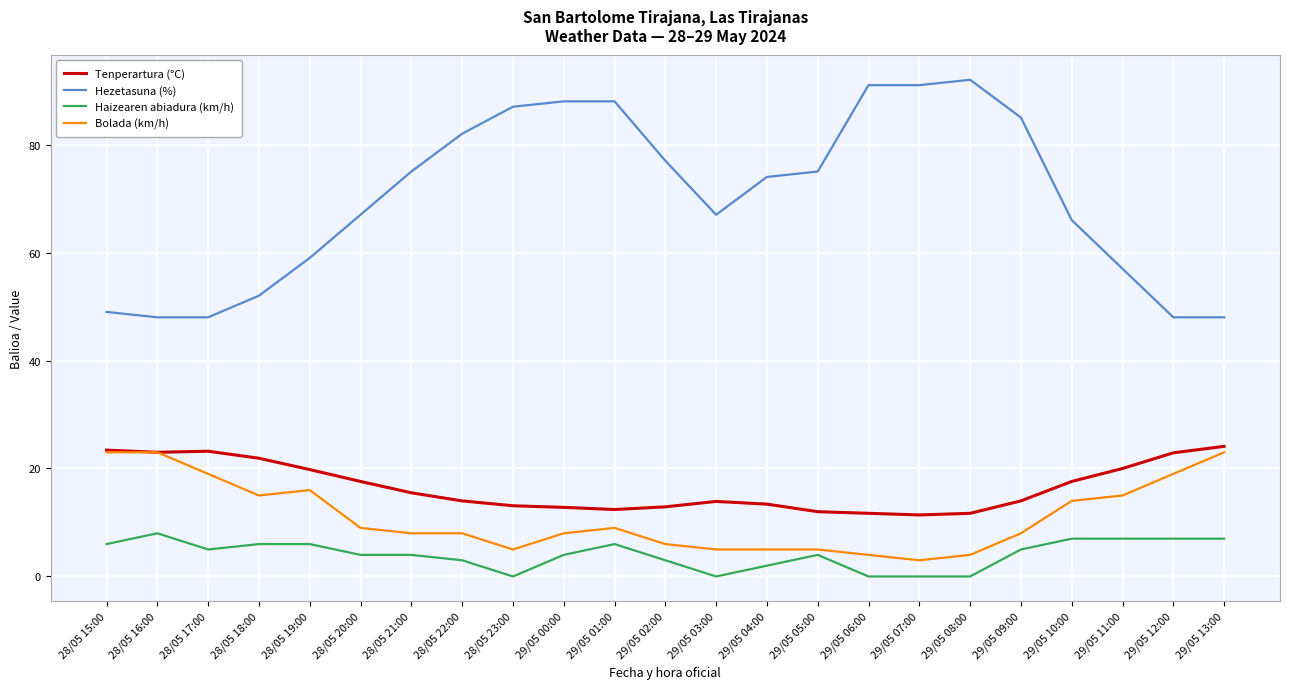

At which label does Haizearen abiadura (km/h) reach its peak?

28/05 16:00